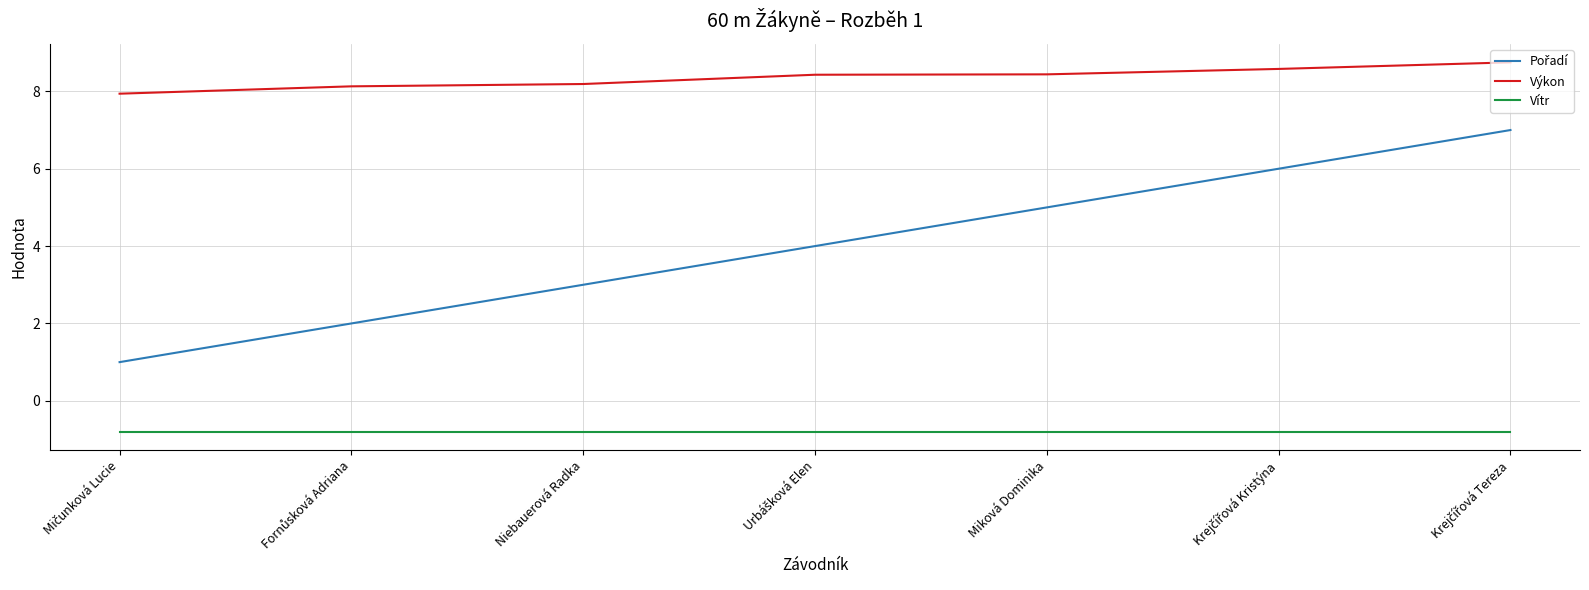

True or false: Výkon and Vítr cross at least once.

False